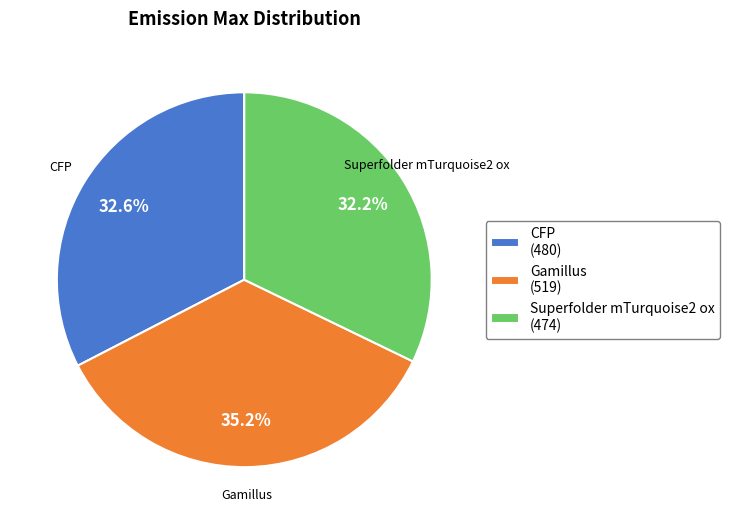

Combined, do CFP (480) and Superfolder mTurquoise2 ox (474) account for over 50%?

Yes